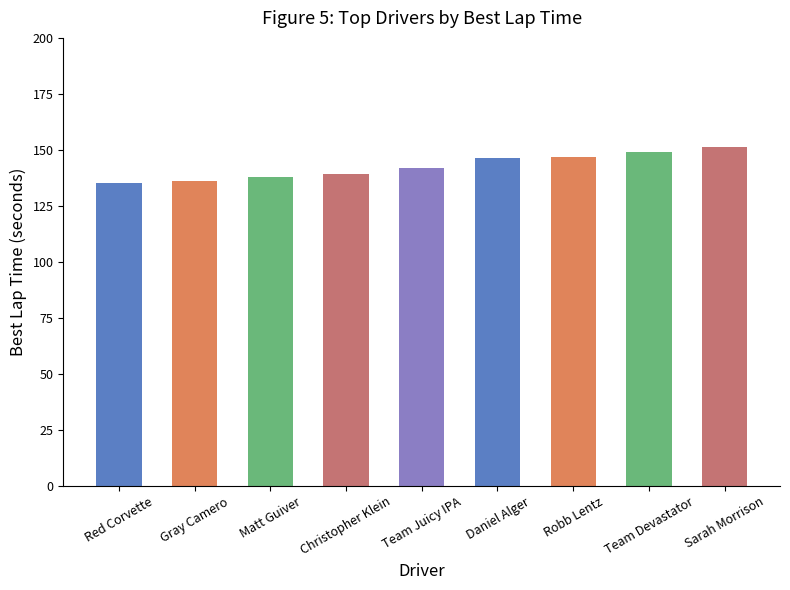

What is the value of the 2nd bar from the left?

136.3